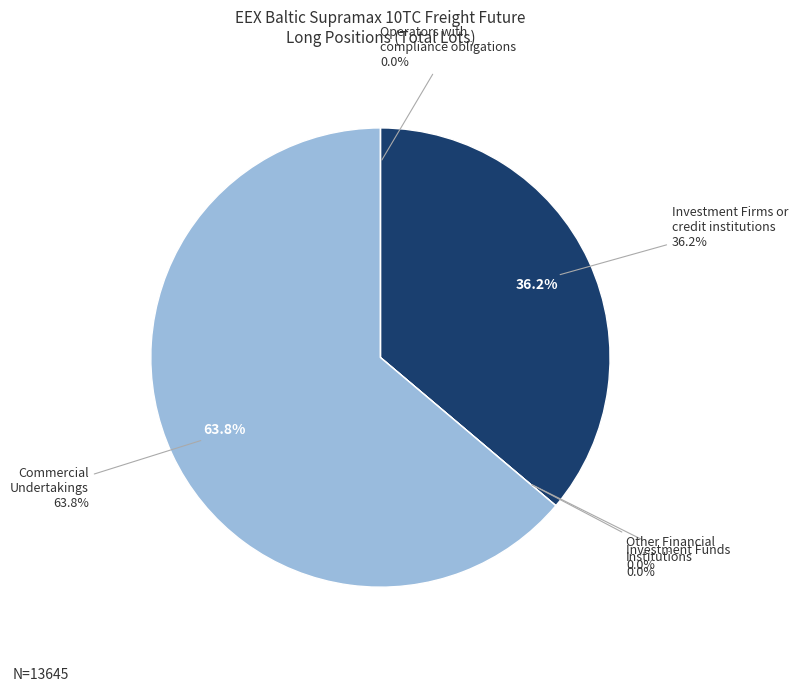

Is it true that Operators with
compliance obligations is 0% of the pie?

True